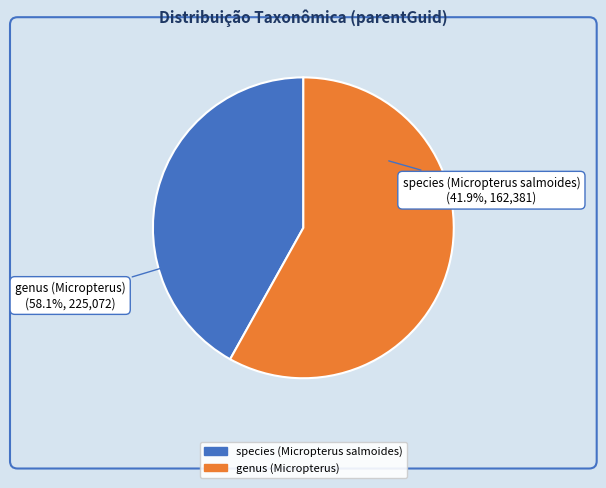

Is the sum of genus (Micropterus) and species (Micropterus salmoides) greater than half?

Yes